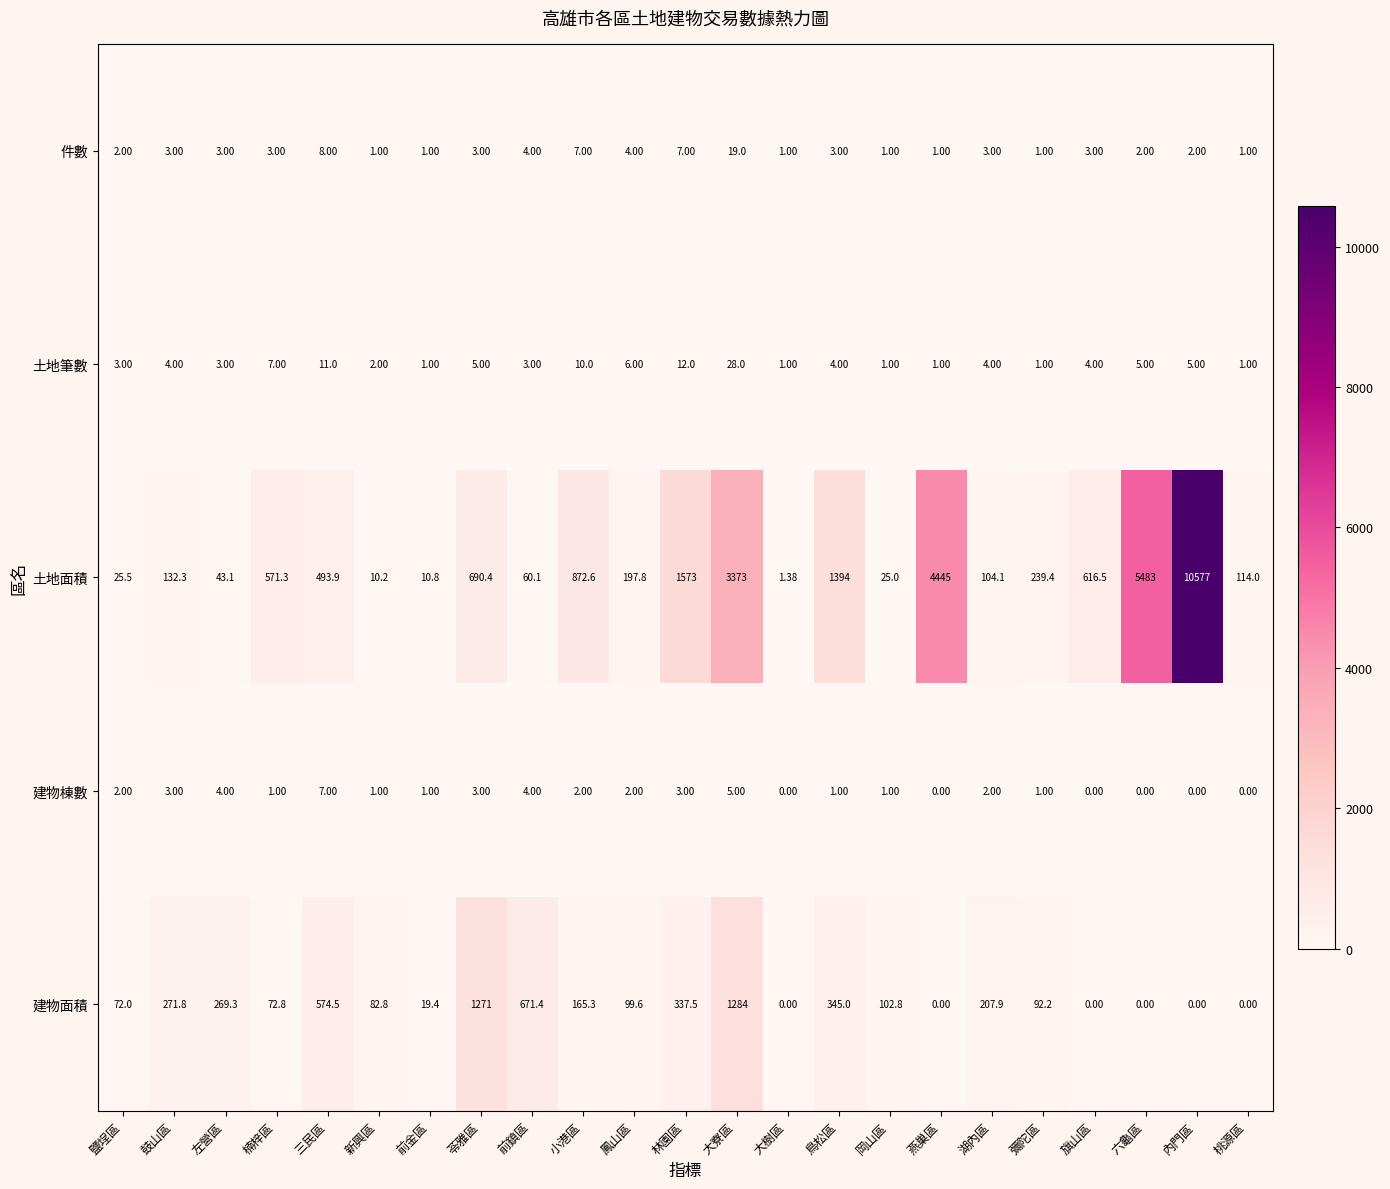

List the series in order of their peak value, highest first.

土地面積, 建物面積, 土地筆數, 件數, 建物棟數